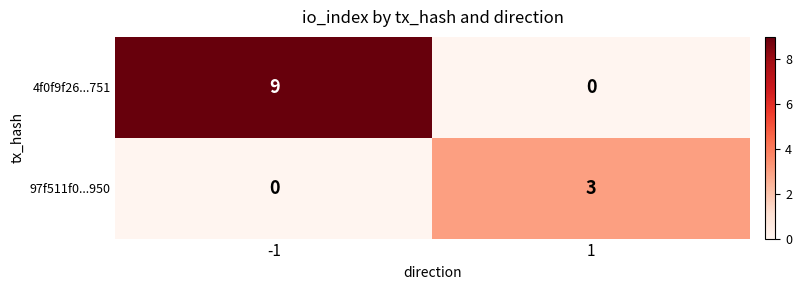

The value of 4f0f9f26...751 at 1 is 0. True or false?

True